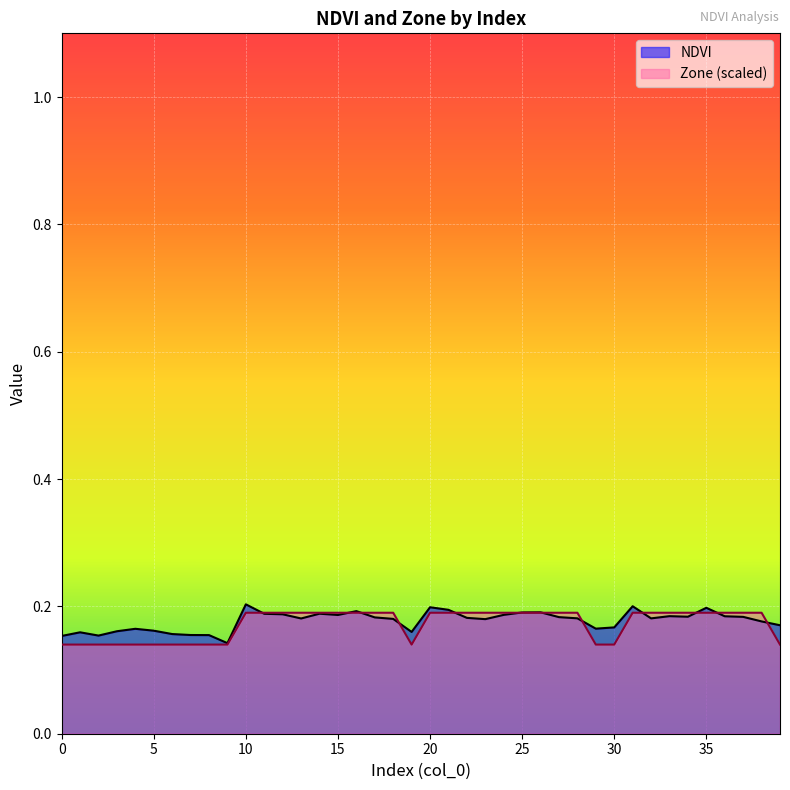

The Zone series shows 0.2 at 6. True or false?

False